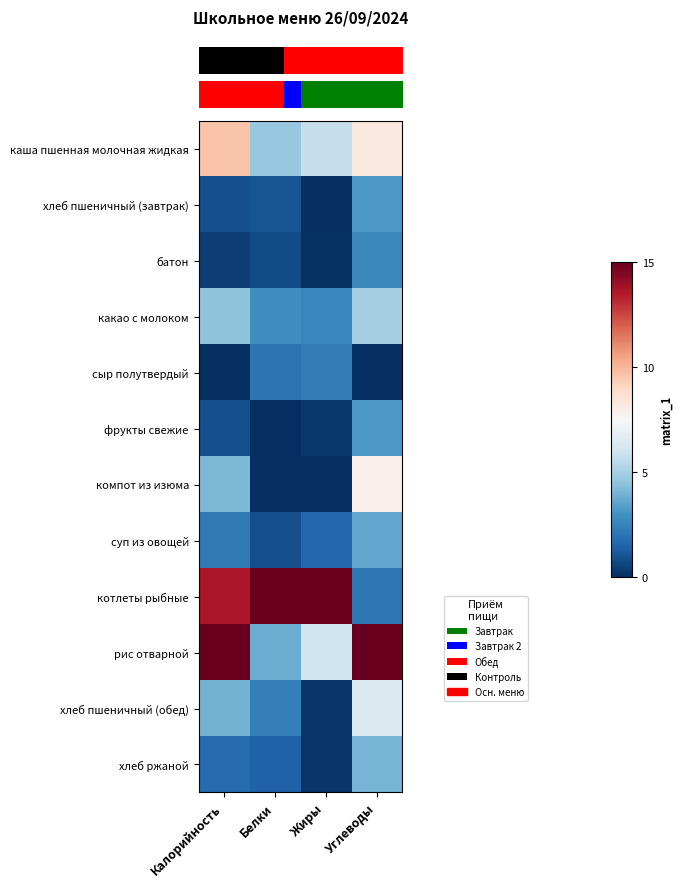

Between Углеводы and Жиры, which is larger?

Углеводы